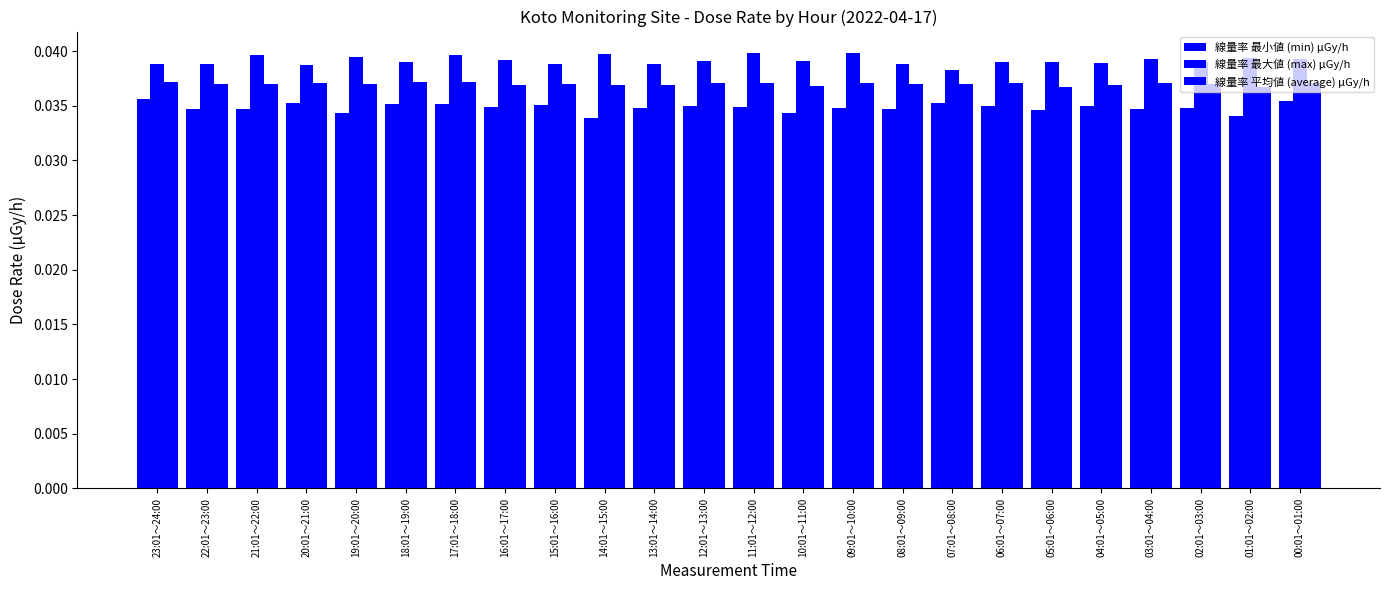

Reading left to right, what are all the values shown in this chart?

線量率 最小値 (min) μGy/h: 23:01～24:00=0.0	22:01～23:00=0.0	21:01～22:00=0.0	20:01～21:00=0.0	19:01～20:00=0.0	18:01～19:00=0.0	17:01～18:00=0.0	16:01～17:00=0.0	15:01～16:00=0.0	14:01～15:00=0.0	13:01～14:00=0.0	12:01～13:00=0.0	11:01～12:00=0.0	10:01～11:00=0.0	09:01～10:00=0.0	08:01～09:00=0.0	07:01～08:00=0.0	06:01～07:00=0.0	05:01～06:00=0.0	04:01～05:00=0.0	03:01～04:00=0.0	02:01～03:00=0.0	01:01～02:00=0.0	00:01～01:00=0.0
線量率 最大値 (max) μGy/h: 23:01～24:00=0.0	22:01～23:00=0.0	21:01～22:00=0.0	20:01～21:00=0.0	19:01～20:00=0.0	18:01～19:00=0.0	17:01～18:00=0.0	16:01～17:00=0.0	15:01～16:00=0.0	14:01～15:00=0.0	13:01～14:00=0.0	12:01～13:00=0.0	11:01～12:00=0.0	10:01～11:00=0.0	09:01～10:00=0.0	08:01～09:00=0.0	07:01～08:00=0.0	06:01～07:00=0.0	05:01～06:00=0.0	04:01～05:00=0.0	03:01～04:00=0.0	02:01～03:00=0.0	01:01～02:00=0.0	00:01～01:00=0.0
線量率 平均値 (average) μGy/h: 23:01～24:00=0.0	22:01～23:00=0.0	21:01～22:00=0.0	20:01～21:00=0.0	19:01～20:00=0.0	18:01～19:00=0.0	17:01～18:00=0.0	16:01～17:00=0.0	15:01～16:00=0.0	14:01～15:00=0.0	13:01～14:00=0.0	12:01～13:00=0.0	11:01～12:00=0.0	10:01～11:00=0.0	09:01～10:00=0.0	08:01～09:00=0.0	07:01～08:00=0.0	06:01～07:00=0.0	05:01～06:00=0.0	04:01～05:00=0.0	03:01～04:00=0.0	02:01～03:00=0.0	01:01～02:00=0.0	00:01～01:00=0.0